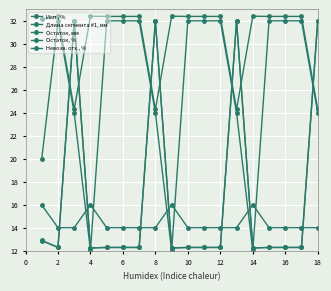

Does the chart display data point markers on the line(s)?

Yes